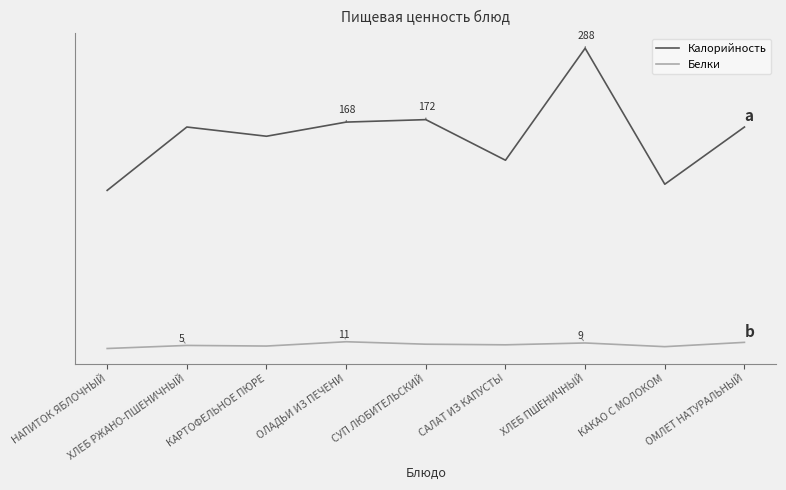

Which label corresponds to the largest value in the chart?

ХЛЕБ ПШЕНИЧНЫЙ